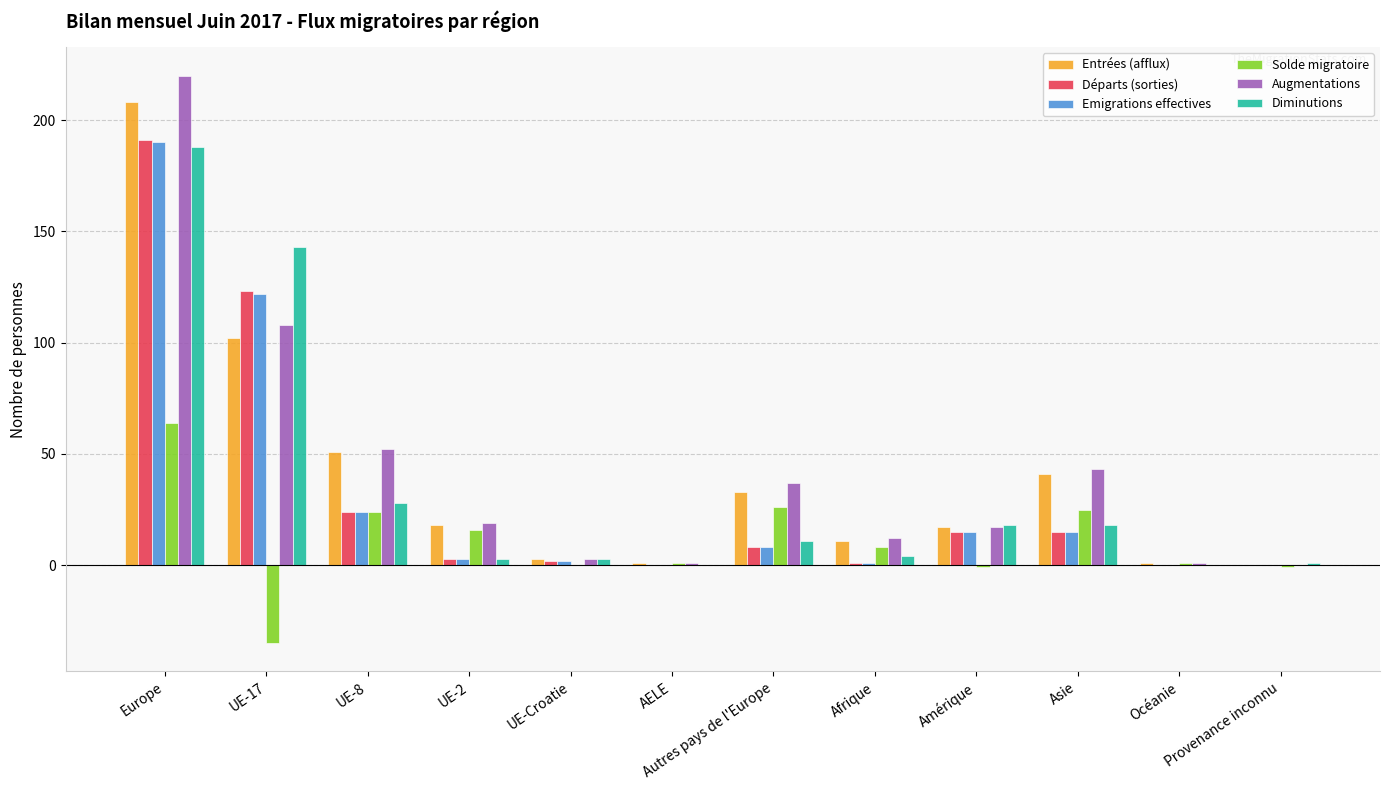

What is the sum of all Augmentations values?

513